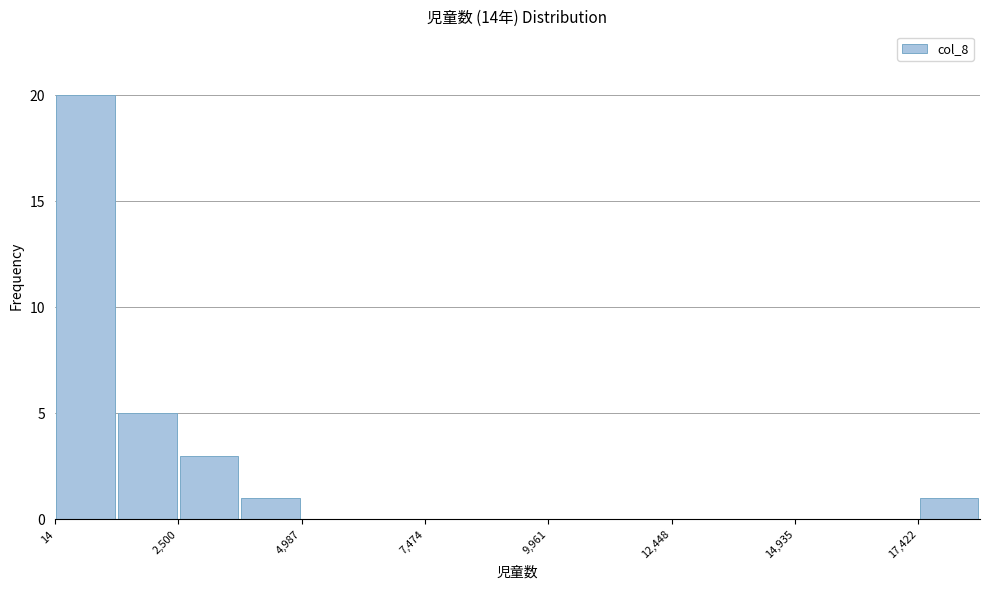

Read against the x-axis, roughly where is the centre of the tallest bar?

500